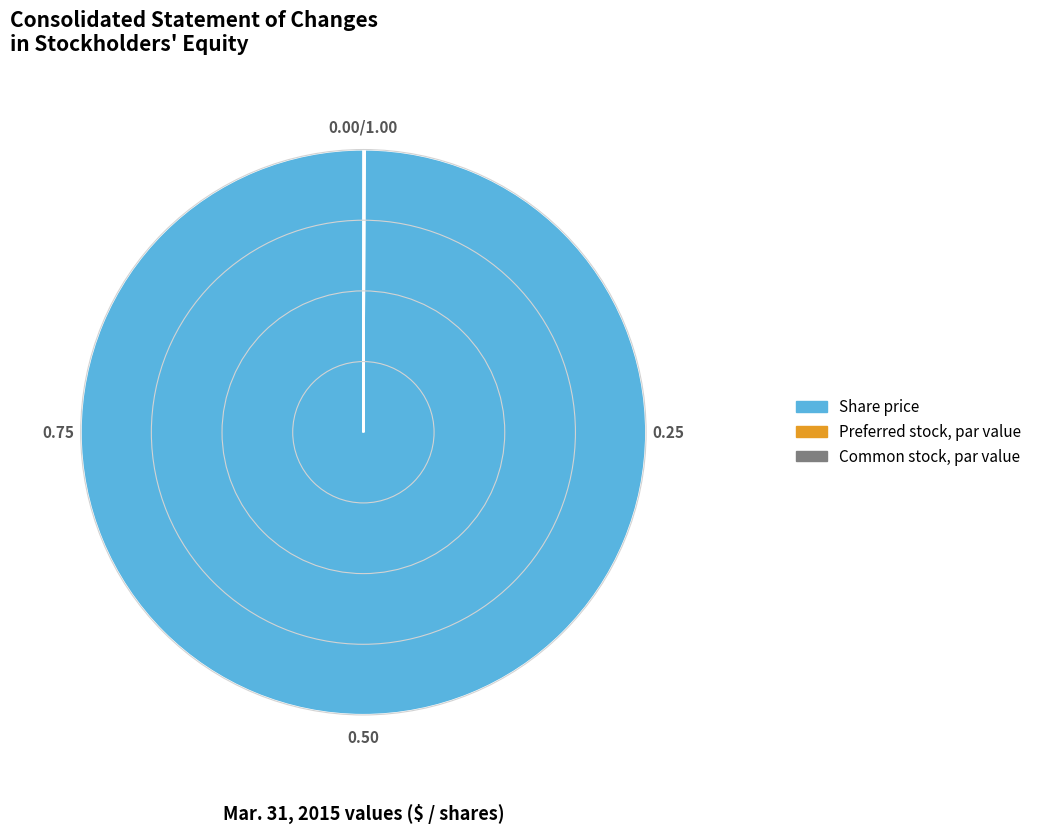

What is the largest slice in the pie chart?

Share price